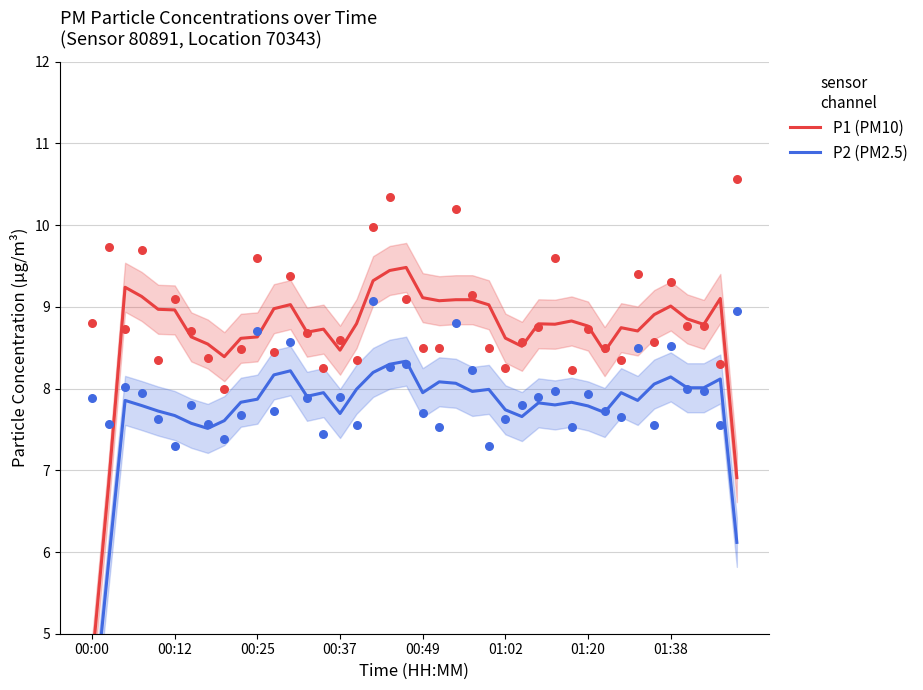

Is the value of P2 (PM2.5) at 23 greater than the value of P1 (PM10) at 17?

No